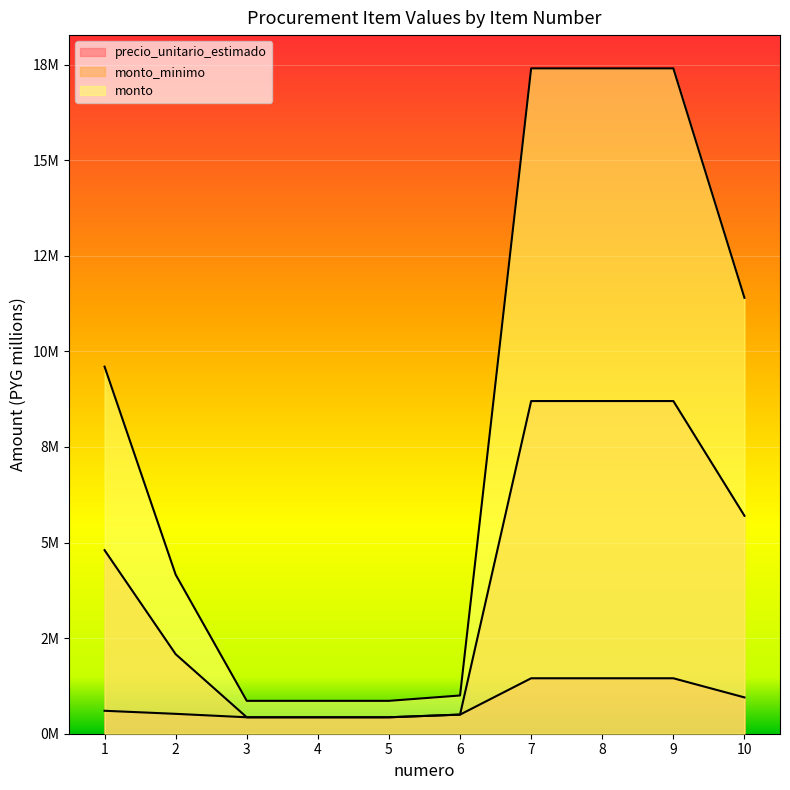

True or false: monto_minimo and precio_unitario_estimado cross at least once.

False